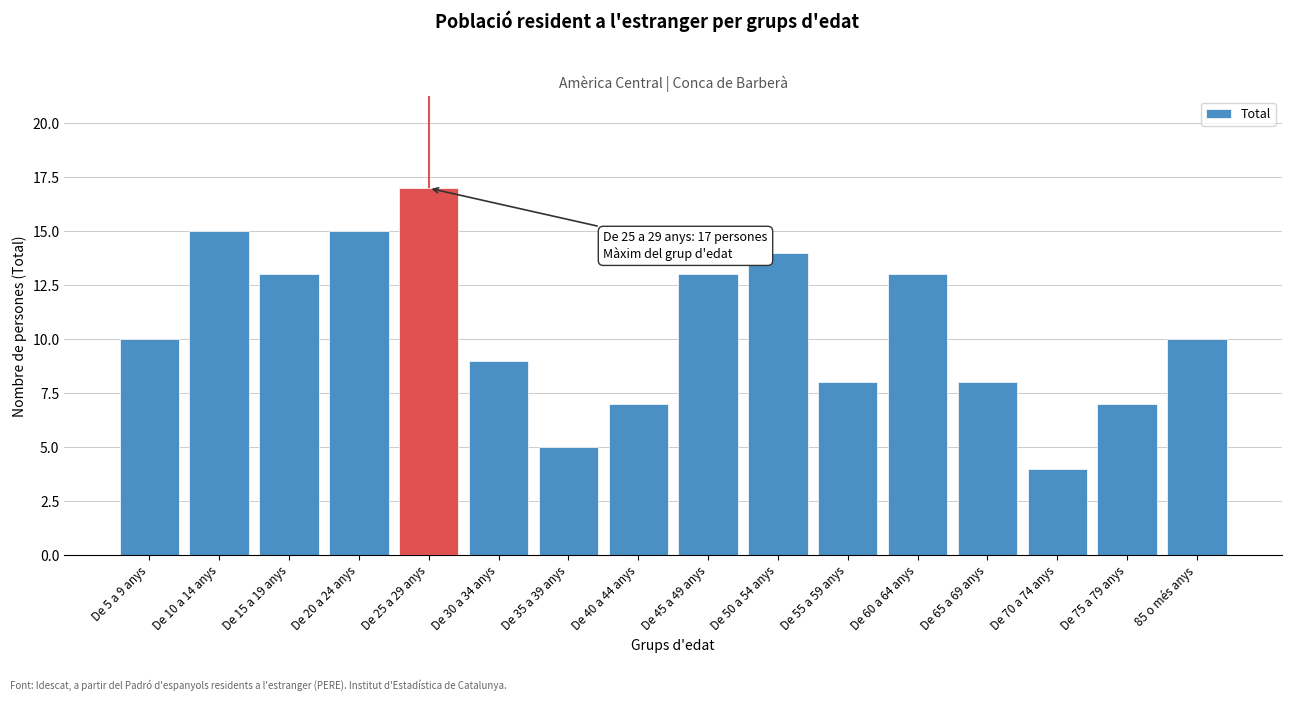

Reading right to left, list all the values displayed in this chart.

10	7	4	8	13	8	14	13	7	5	9	17	15	13	15	10